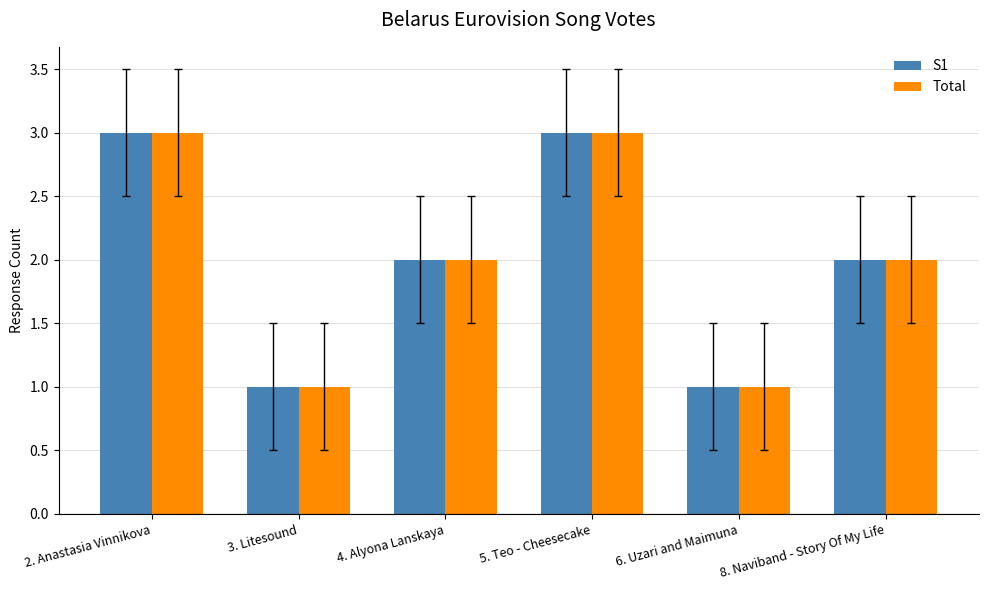

What is the sum of all S1 values?

12